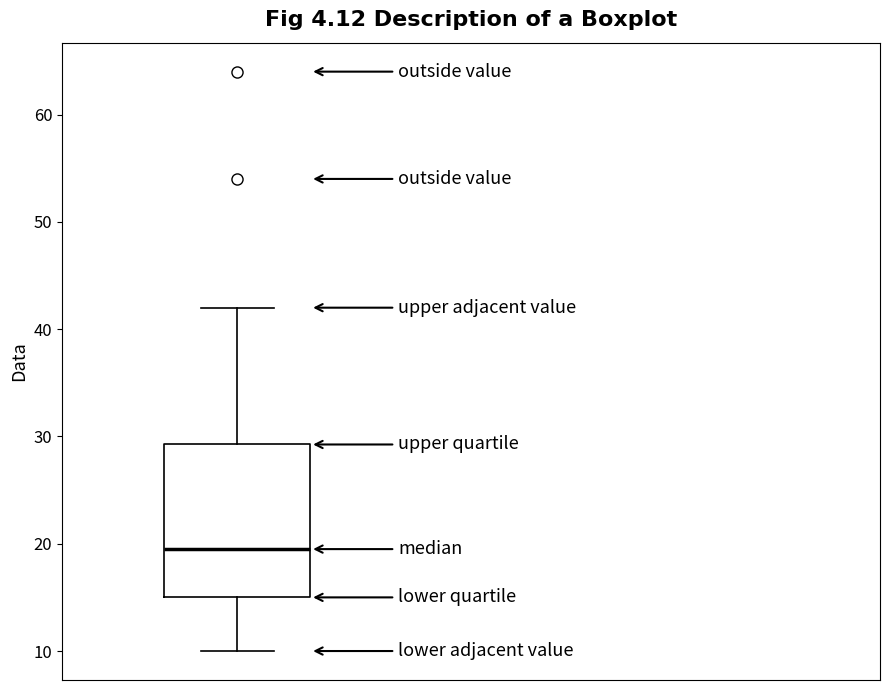

Read this box plot against the y-axis: the position of the median line, the range covered by the box, and the ends of both whiskers. The values are not printed on the chart, so give them approximately, as read against the axis.

median 20, box 15 to 29, whiskers 10 to 42